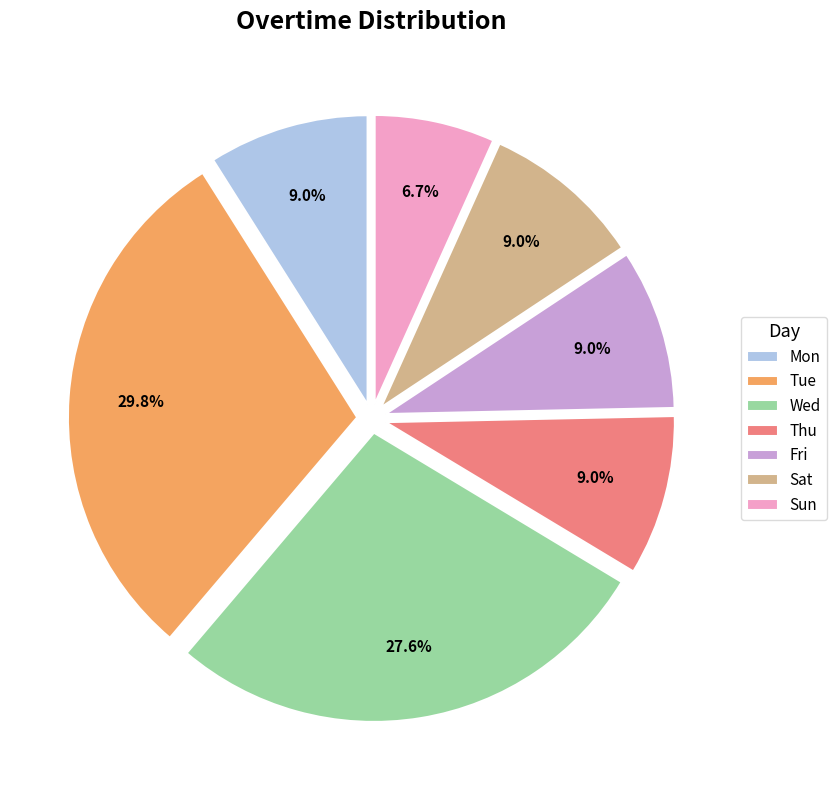

To the nearest percent, what portion does Thu represent?

9%